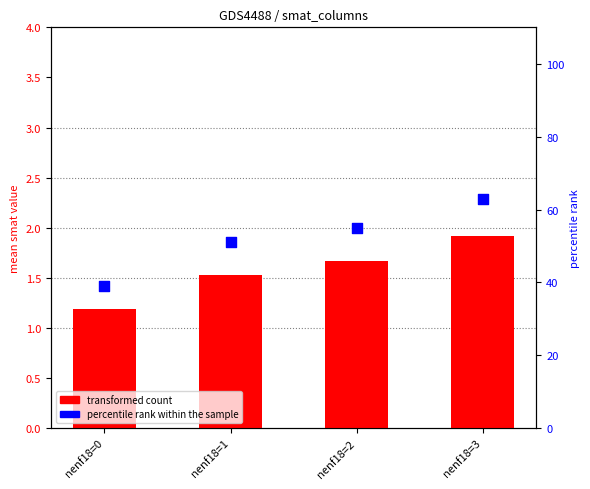

Which series has the widest spread of Y values?

percentile rank within the sample